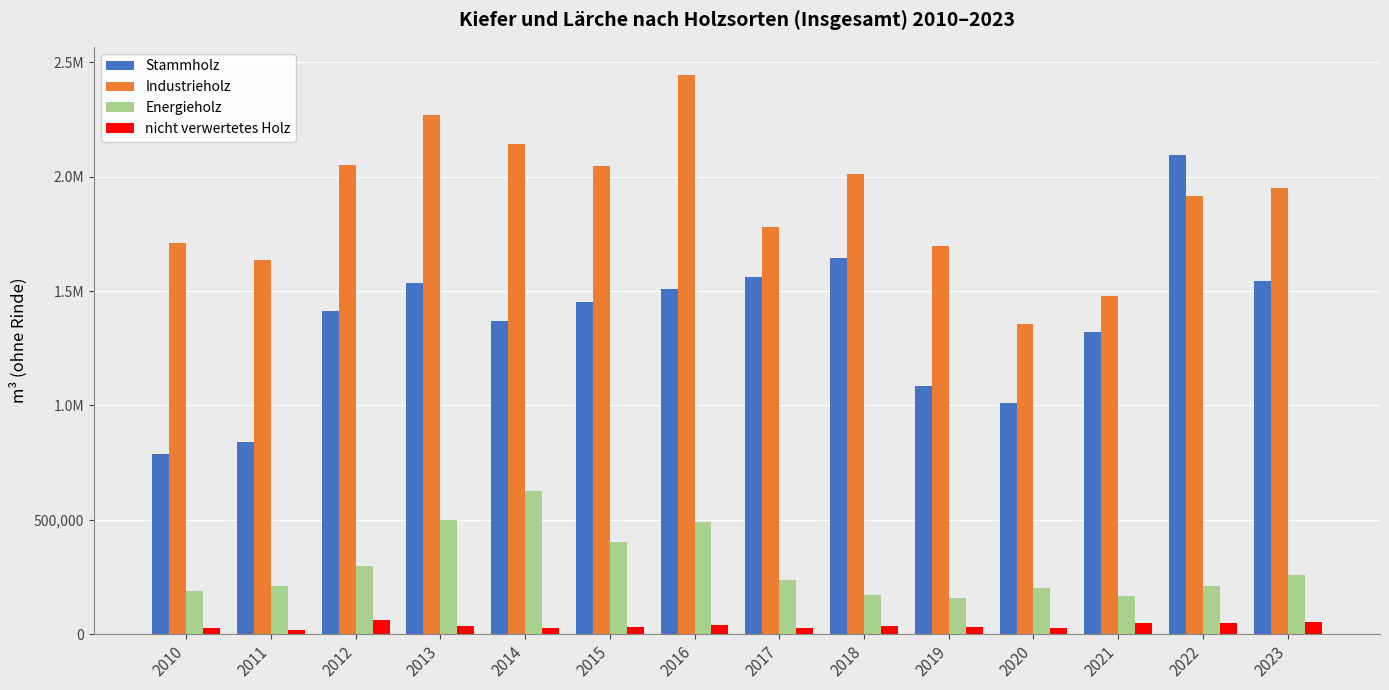

What are all the series names shown in the legend?

Stammholz, Industrieholz, Energieholz, nicht verwertetes Holz